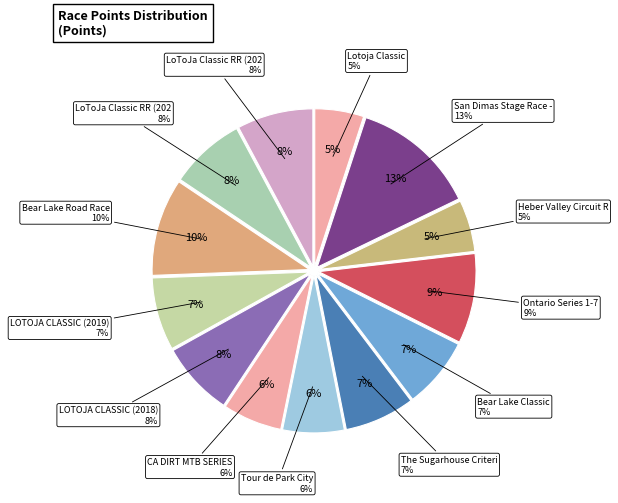

To the nearest percent, what is the average slice percentage?

8%